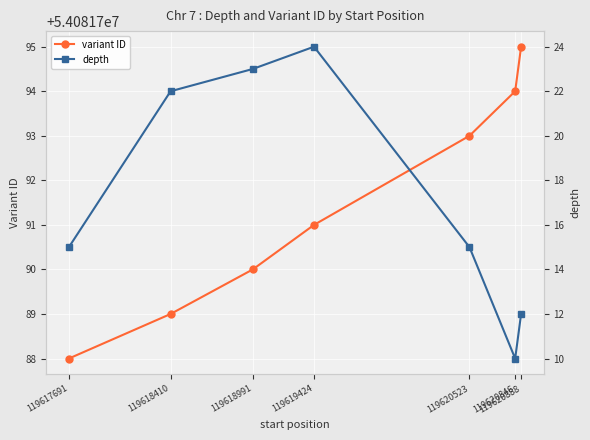

True or false: variant ID and depth intersect in this chart.

False